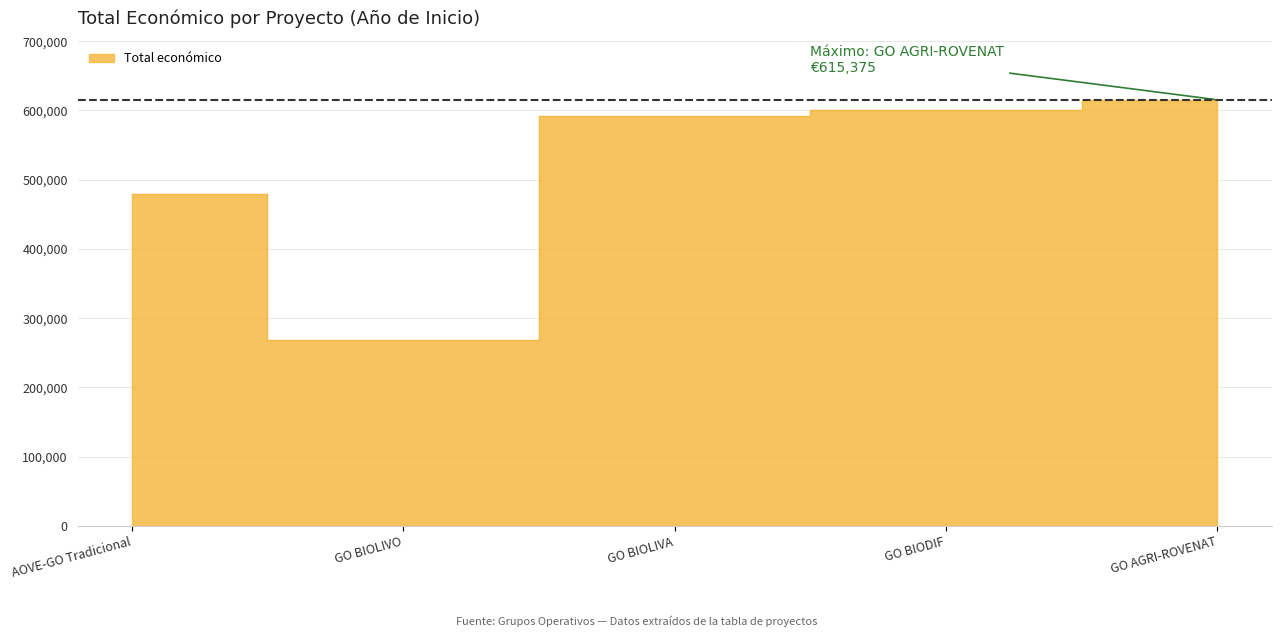

What is the minimum value shown in the chart?

268949